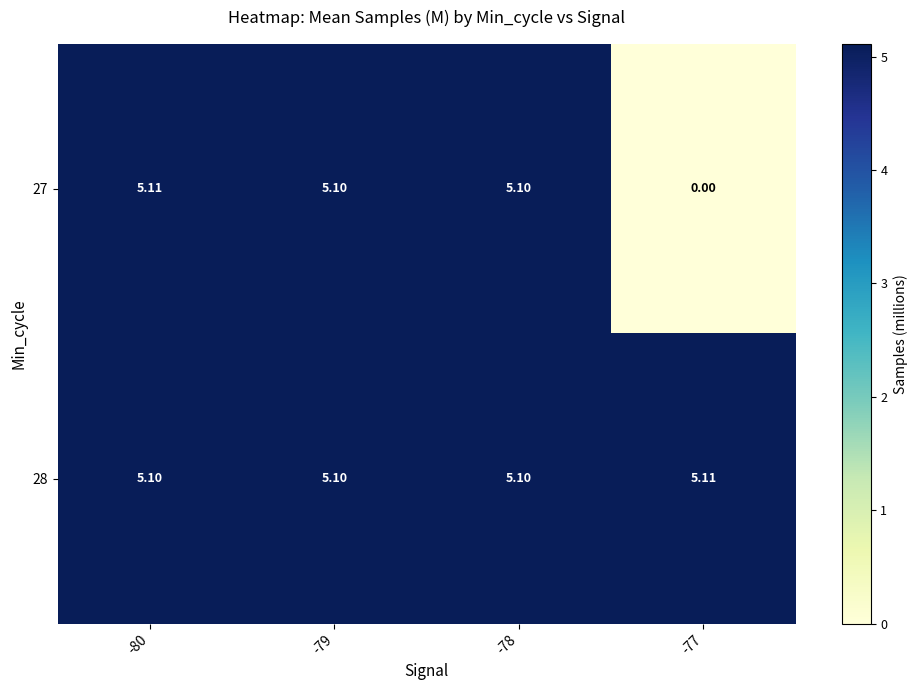

Is the value of 27 at -79 greater than the value of 28 at -77?

No